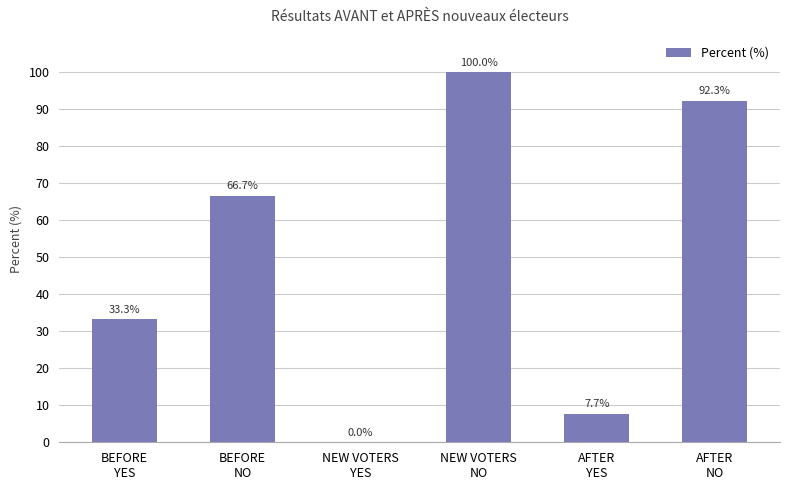

How many categories are shown in the chart?

6